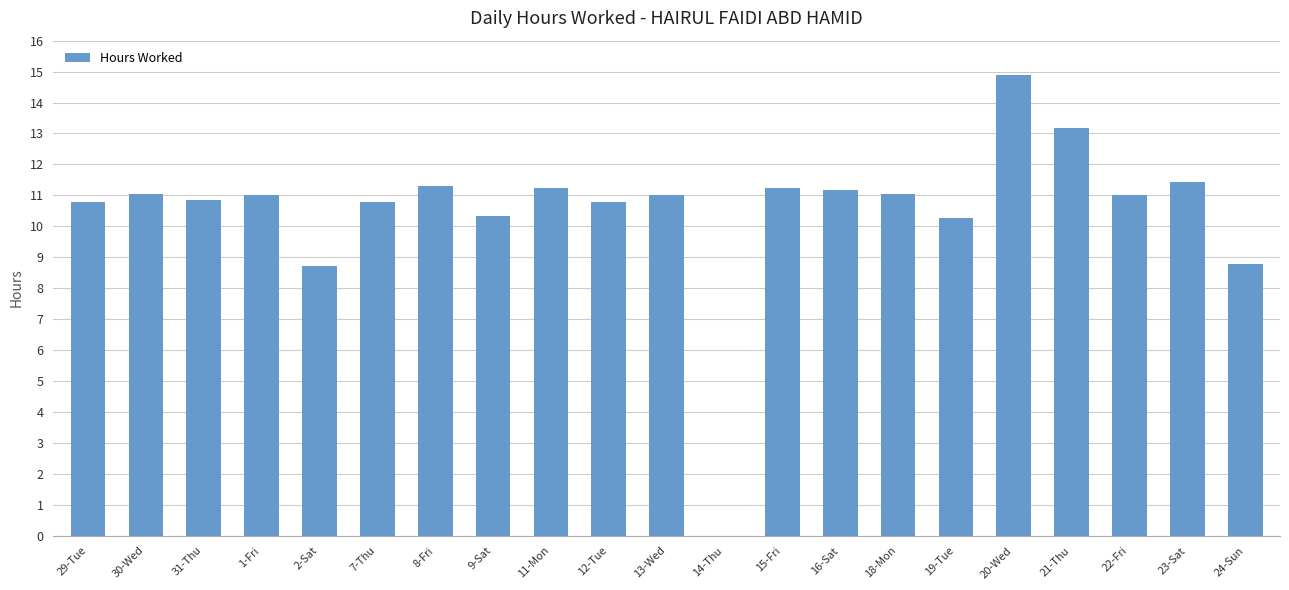

Is it true that the value at 29-Tue is 10.8?

True